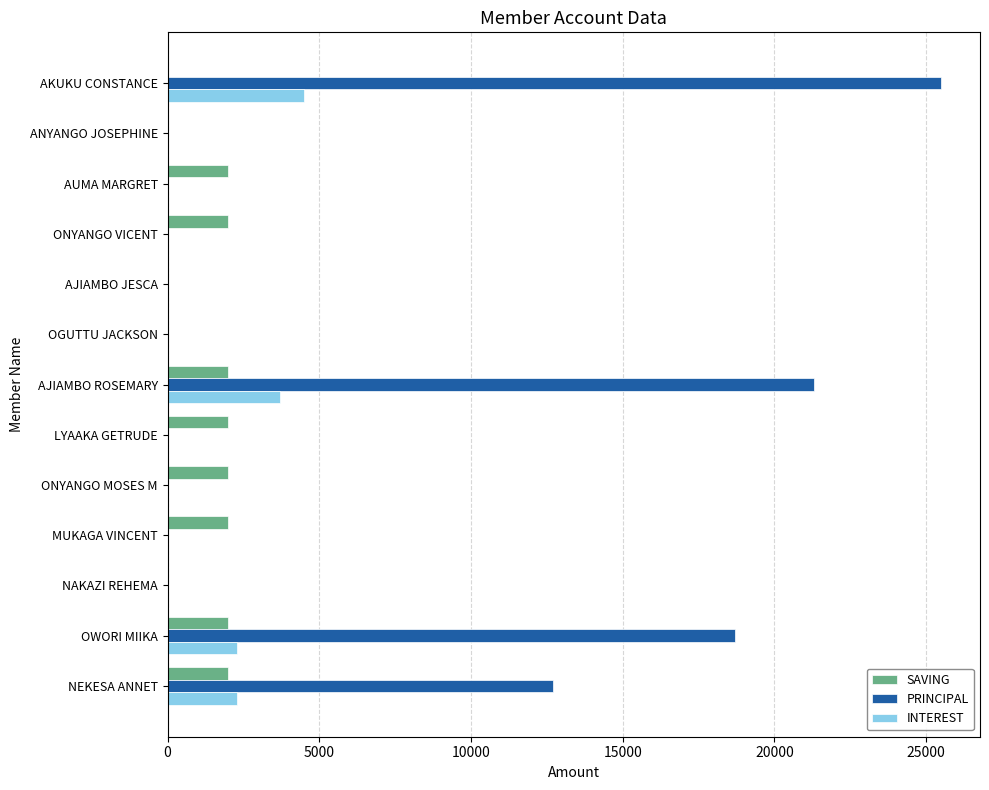

The INTEREST series shows -2065 at ANYANGO JOSEPHINE. True or false?

False